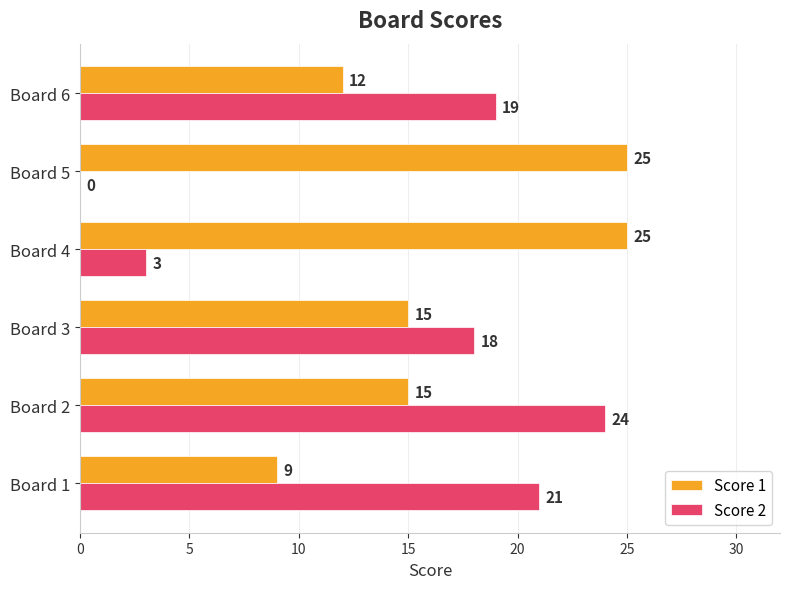

What is the total value across all series at Board 6?

31